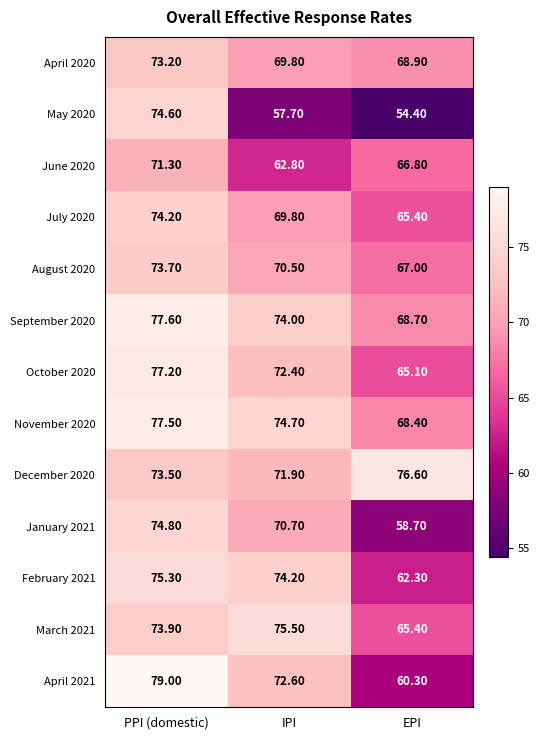

Rank the series by their maximum value, from highest to lowest.

April 2021, September 2020, November 2020, October 2020, December 2020, March 2021, February 2021, January 2021, May 2020, July 2020, August 2020, April 2020, June 2020